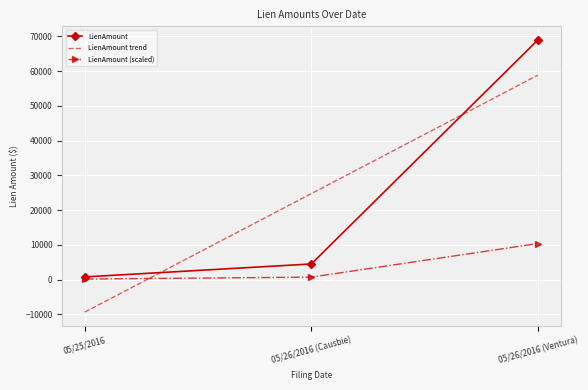

Is it true that LienAmount trend equals -9346.4 at 05/25/2016?

True